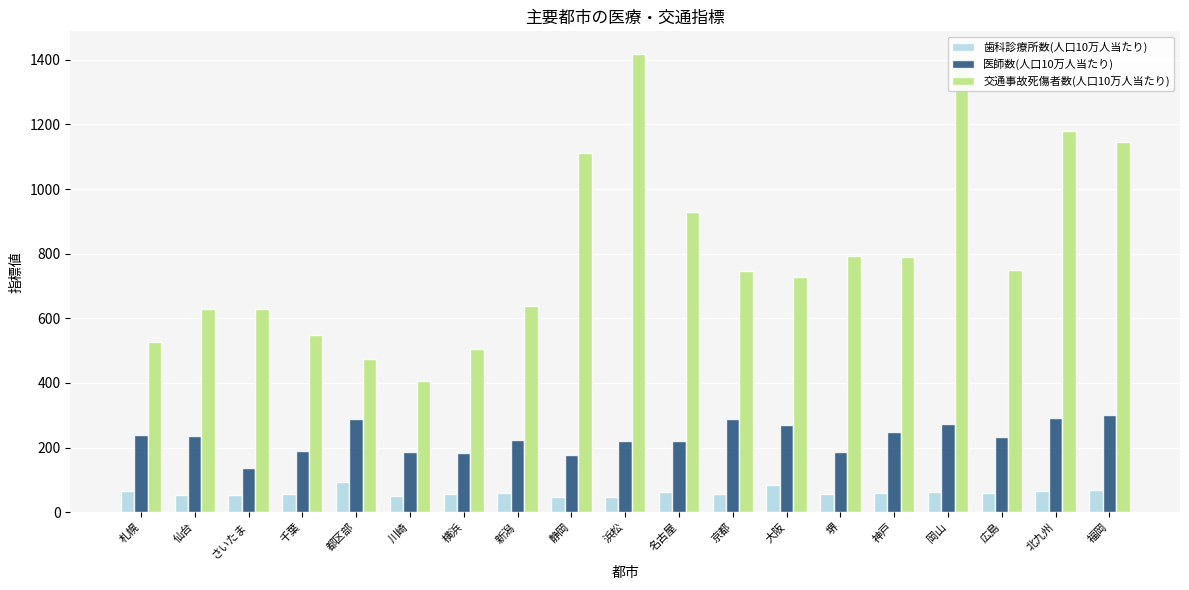

What position from the left is 神戸?

15